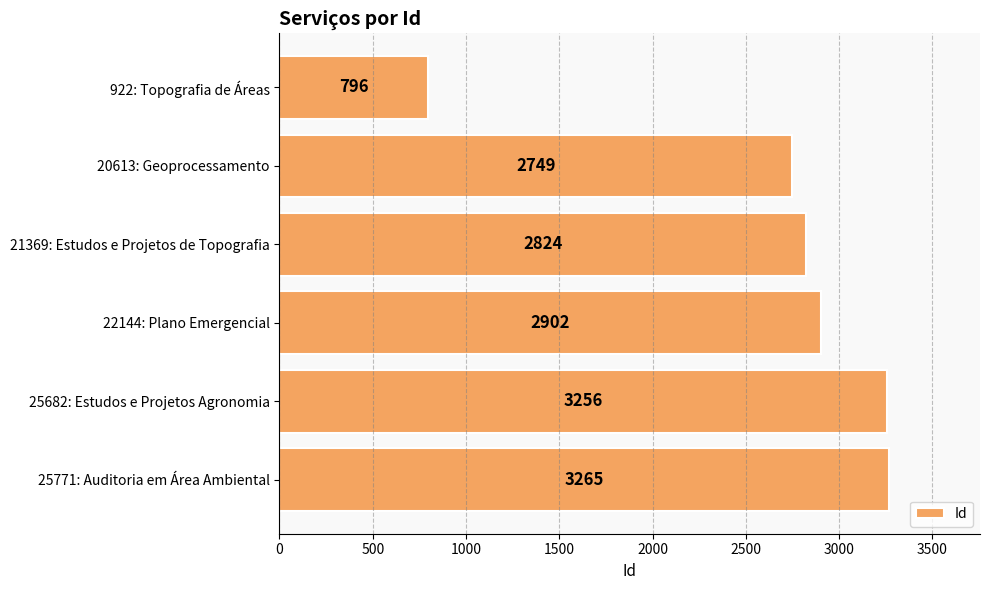

The value at 25682: Estudos e Projetos Agronomia is 3256. True or false?

True